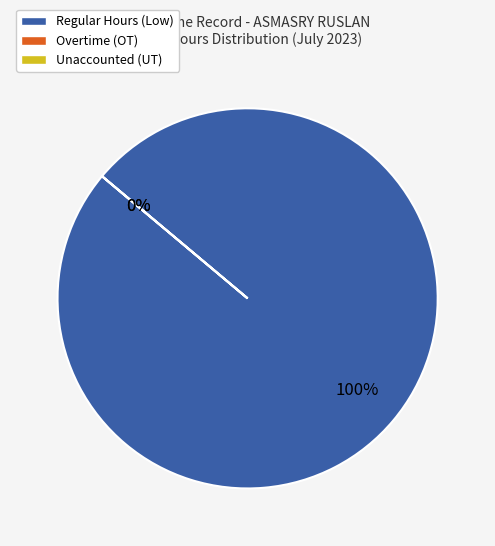

Is it true that Wed 26 is 15% of the pie?

False